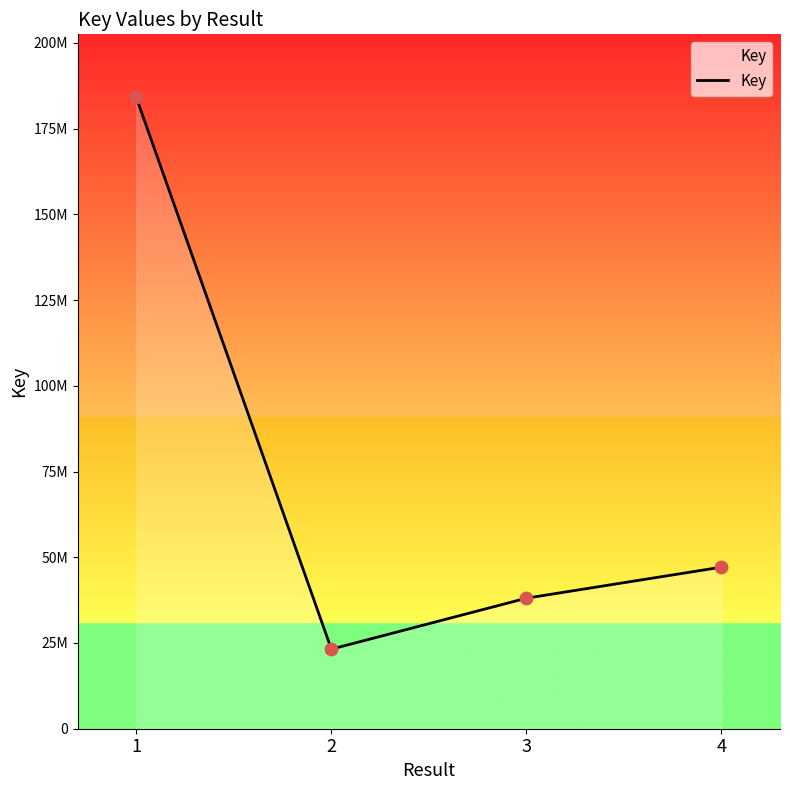

Is this an area chart (filled region under the line)?

Yes